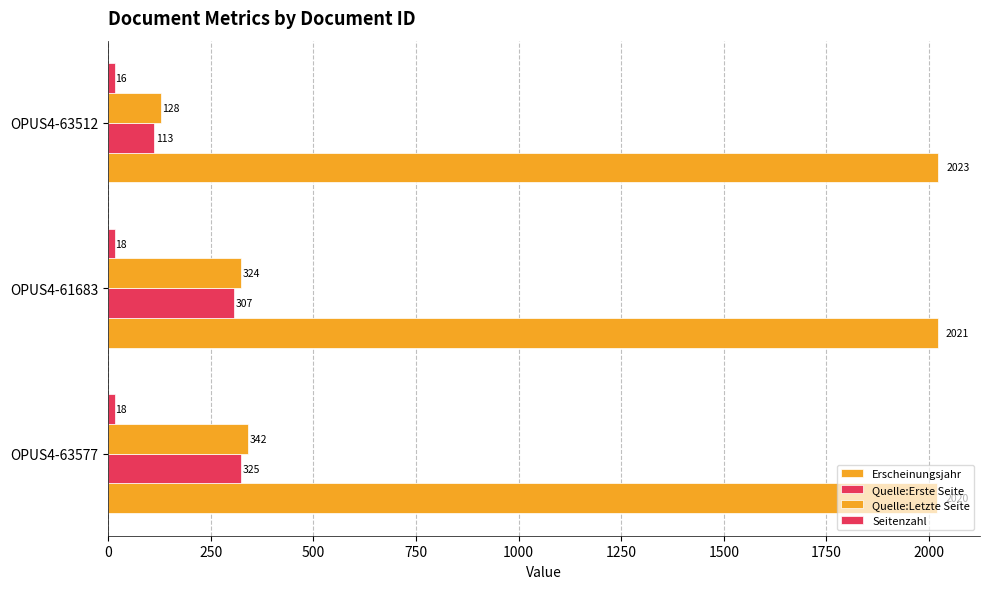

How many data points in Erscheinungsjahr are less than 2021?

1